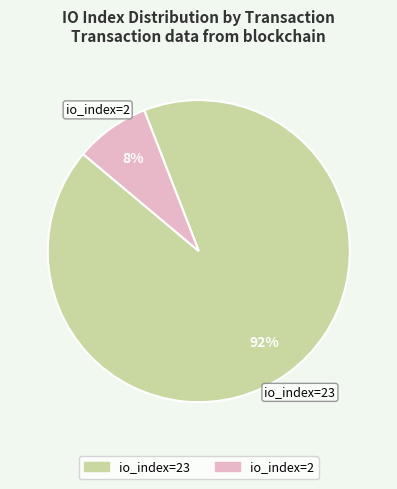

Does any single category account for the majority?

Yes